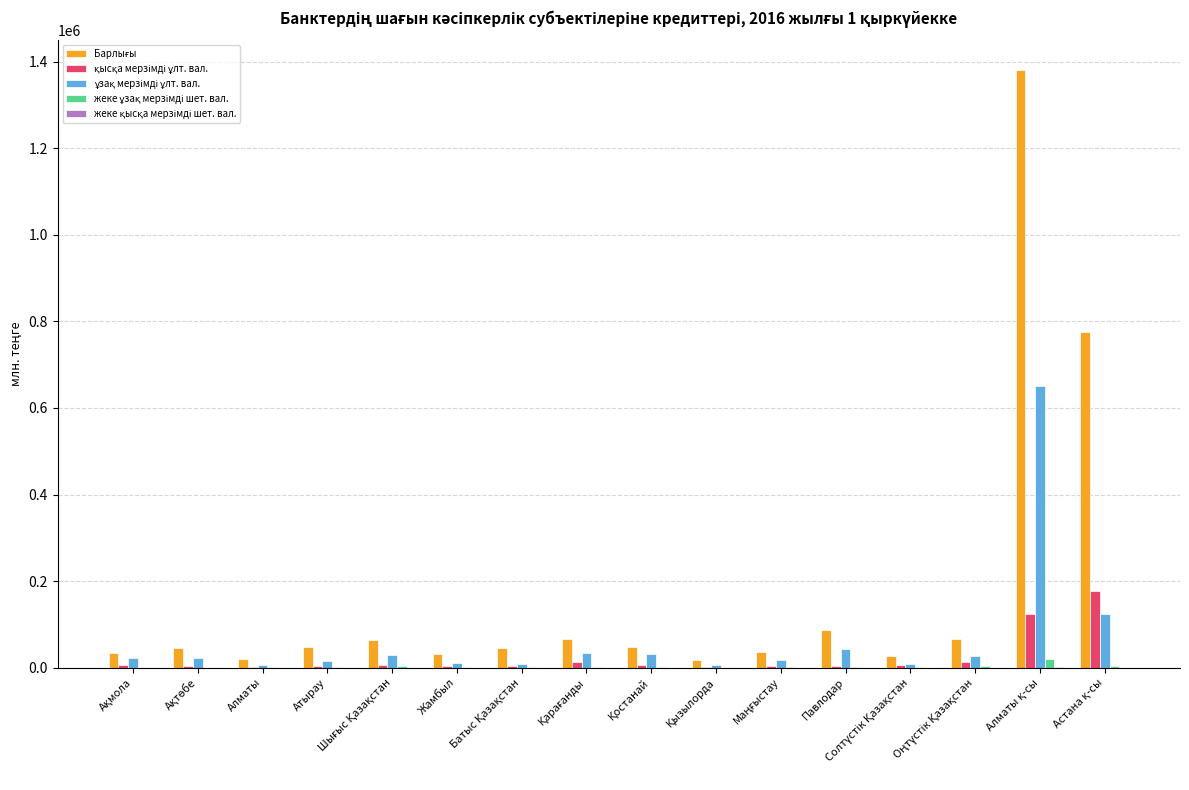

What is the maximum value shown in the chart?

1380131.4